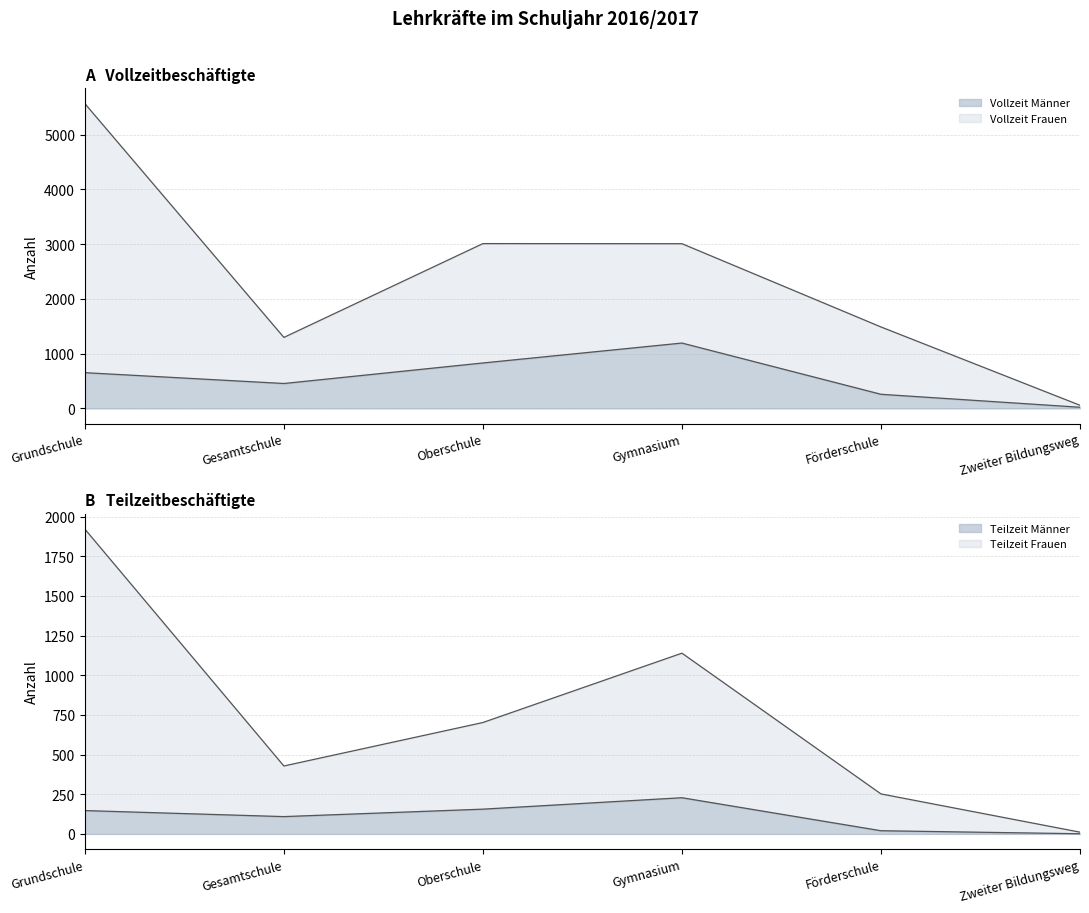

Reading left to right, transcribe all the data shown in this chart.

Vollzeit Männer: Grundschule=653	Gesamtschule=455	Oberschule=830	Gymnasium=1194	Förderschule=258	Zweiter Bildungsweg=21
Vollzeit Frauen: Grundschule=5569	Gesamtschule=1297	Oberschule=3011	Gymnasium=3009	Förderschule=1488	Zweiter Bildungsweg=57
Teilzeit Männer: Grundschule=147	Gesamtschule=109	Oberschule=156	Gymnasium=228	Förderschule=20	Zweiter Bildungsweg=1
Teilzeit Frauen: Grundschule=1921	Gesamtschule=428	Oberschule=702	Gymnasium=1139	Förderschule=252	Zweiter Bildungsweg=11